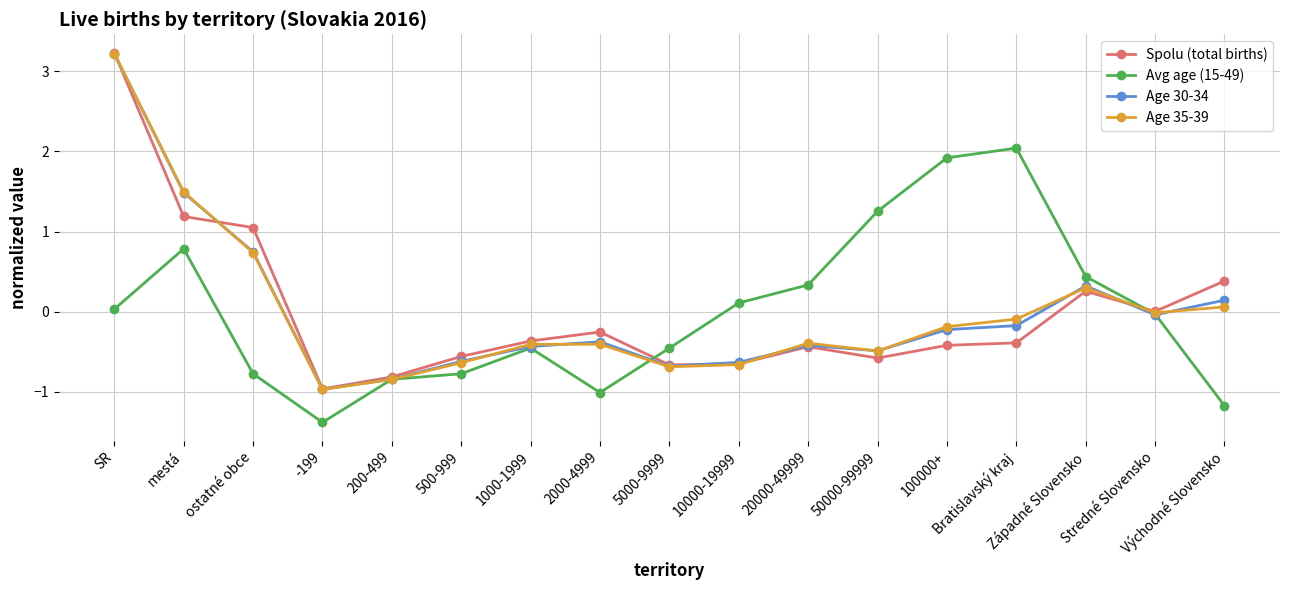

What is the difference between the Avg age (15-49) values at 100000+ and 2000-4999?

2.9